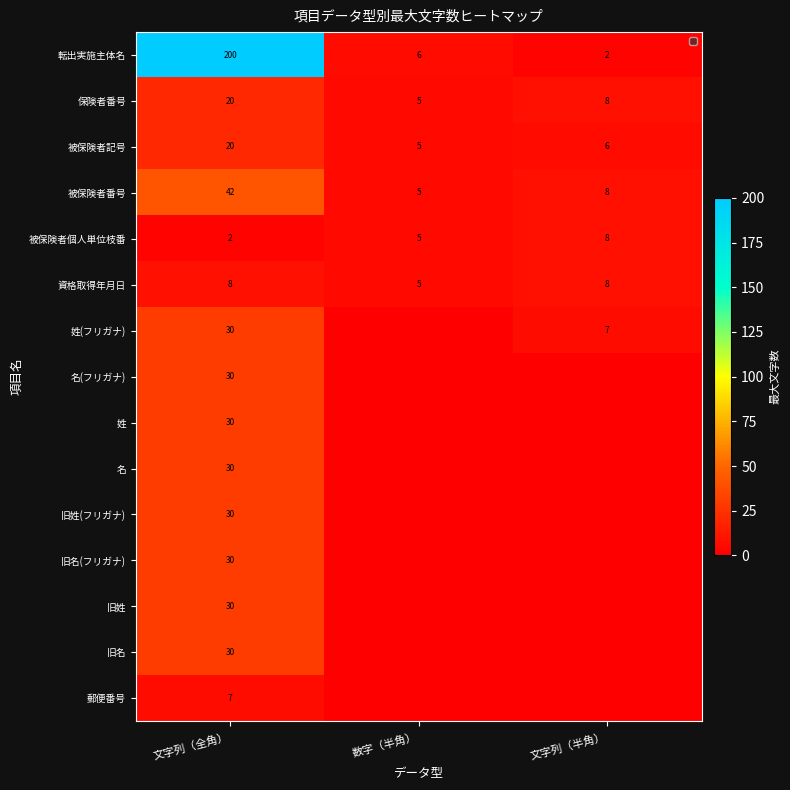

How many categories are shown in the chart?

3